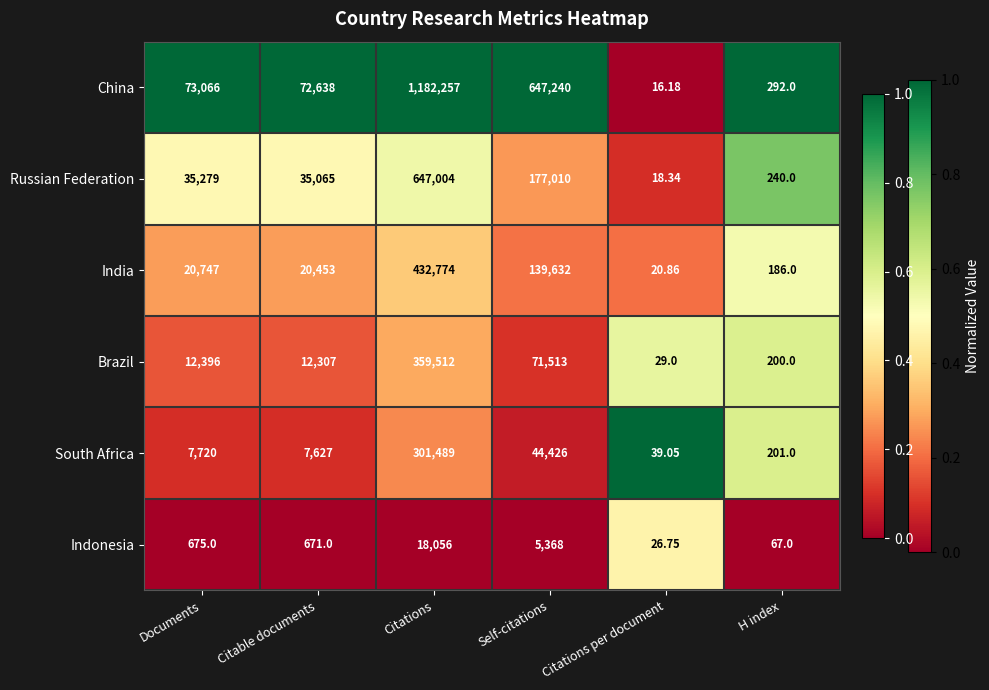

Which series has the widest spread of values?

China